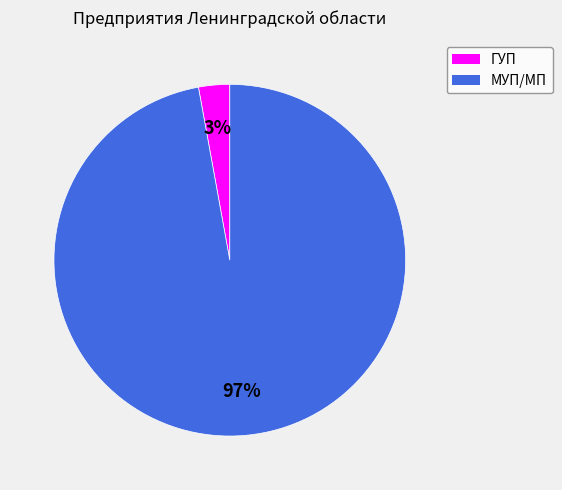

Combined, do ГУП and МУП/МП account for over 50%?

Yes